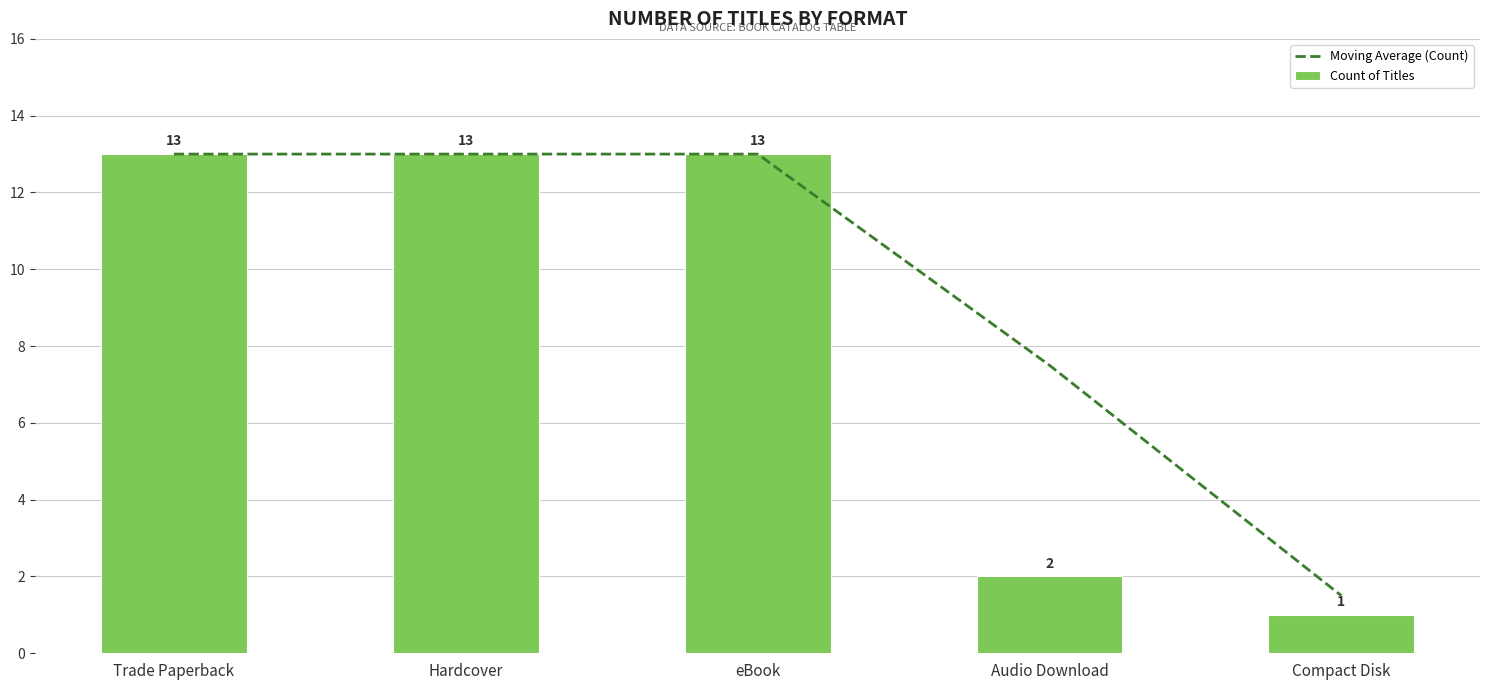

What position from the left is eBook?

3